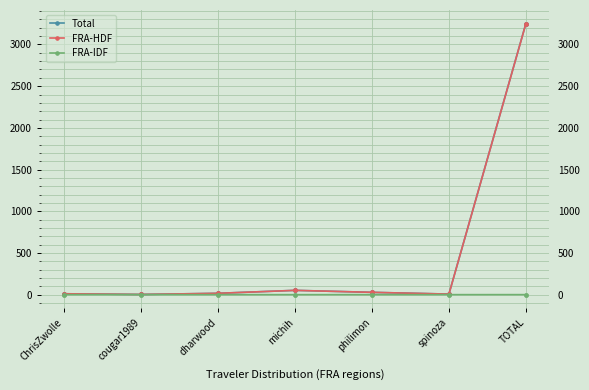

What is the label of the 7th point from the left?

TOTAL